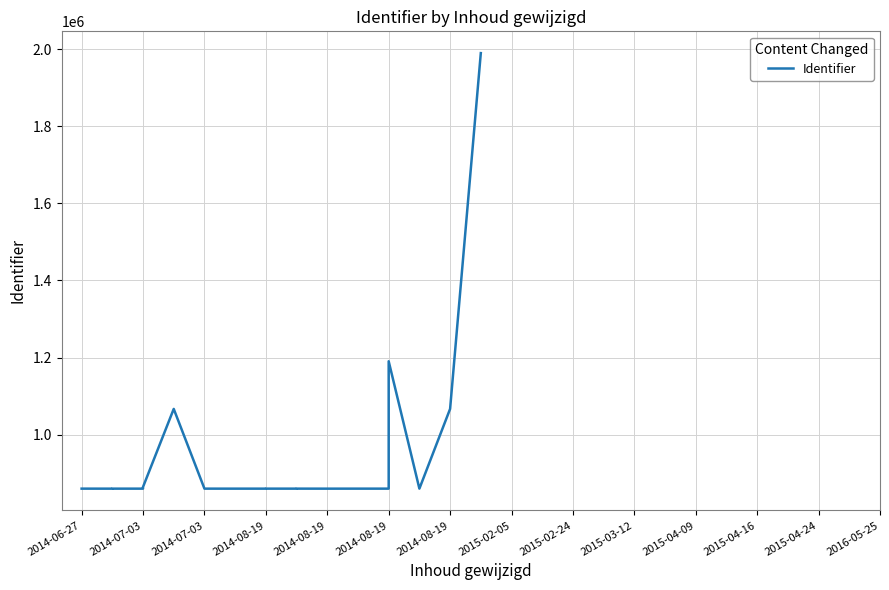

How many distinct data groups are displayed?

1